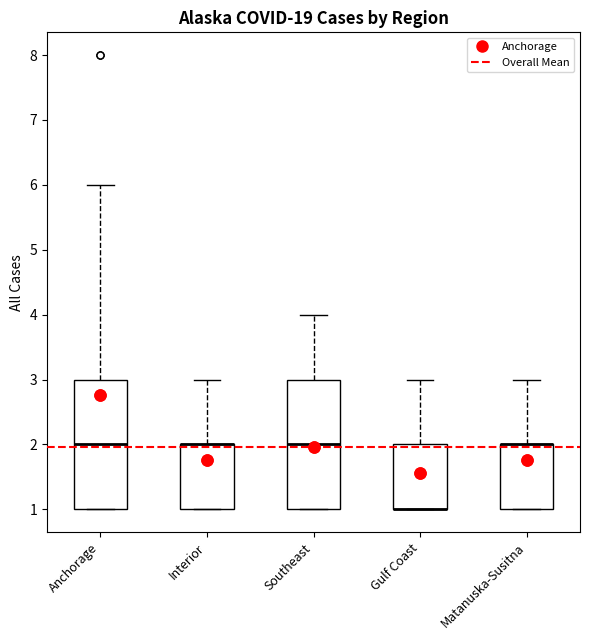

Where does the upper whisker of the box for Interior end on the y-axis? The values are not printed on the chart, so give them approximately, as read against the axis.

3